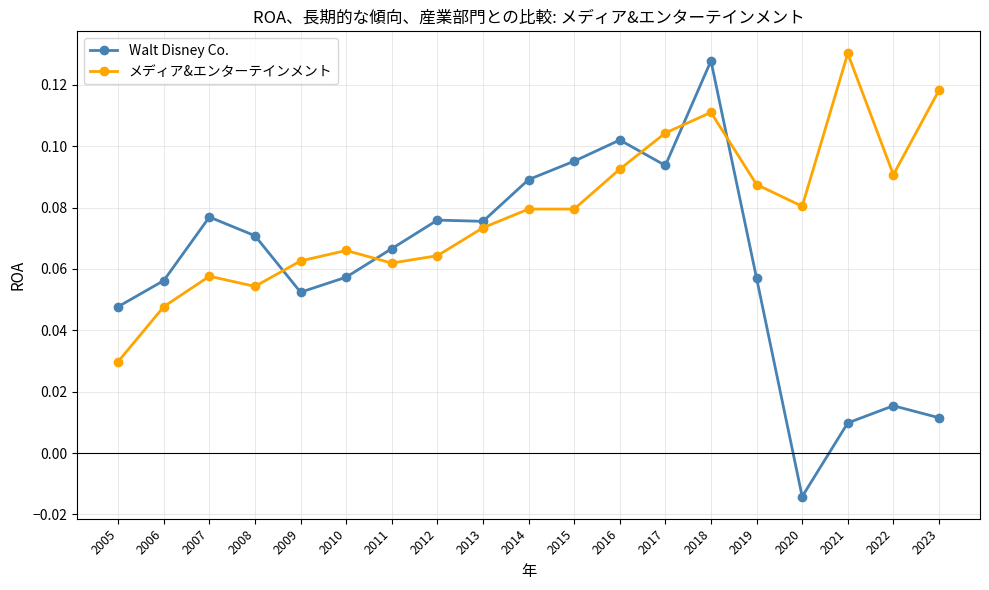

Which category has the lowest value across all series?

2020